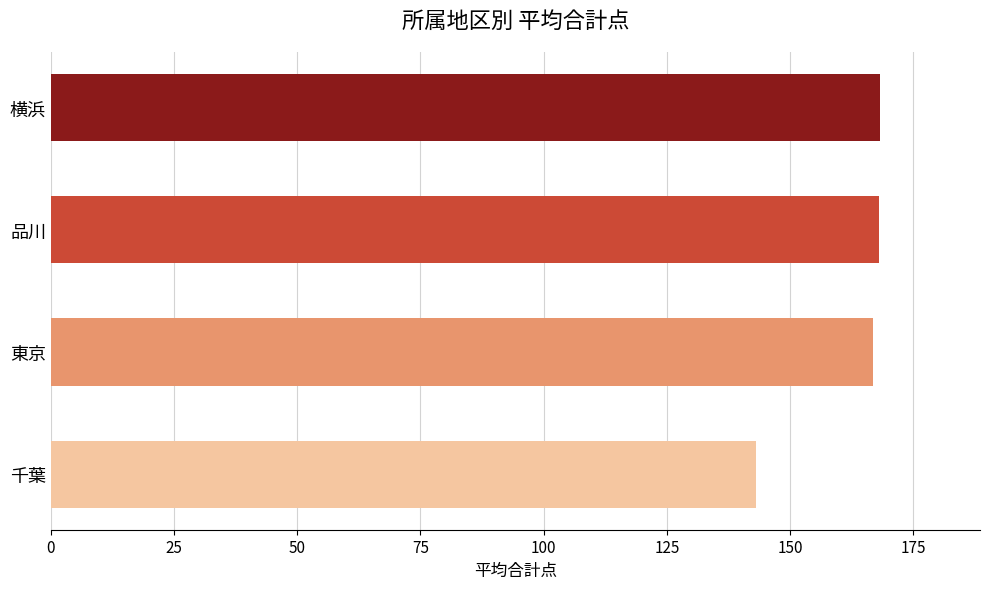

Count the number of data series in this chart.

1